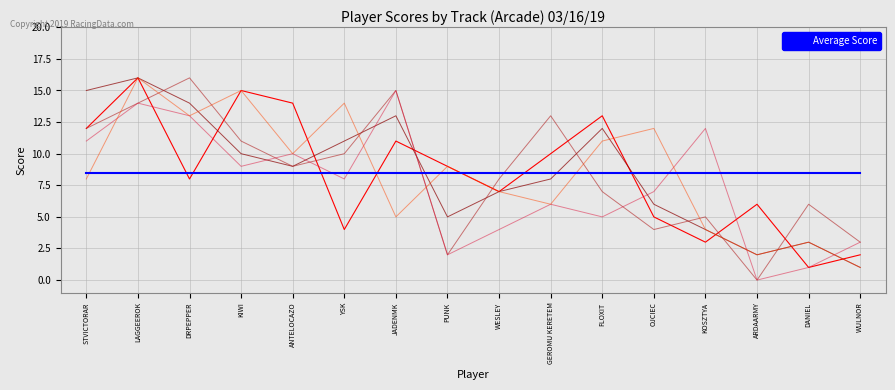

What is the greatest value displayed?

16.0